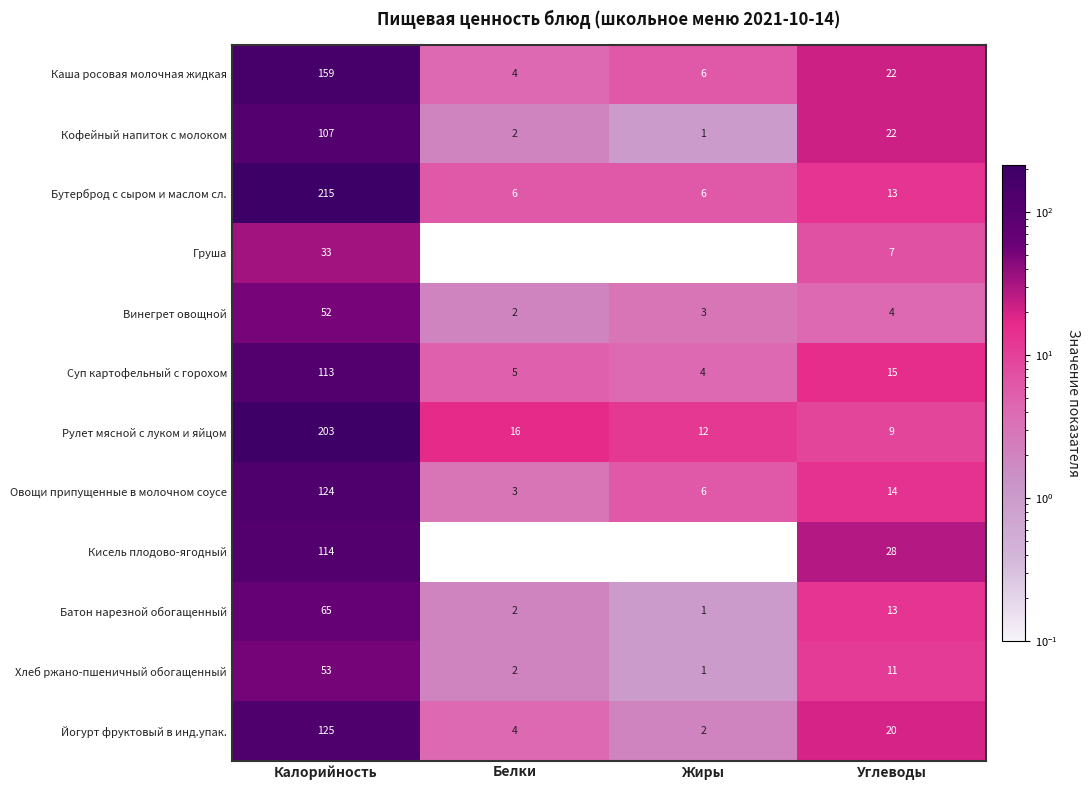

Count the number of data series in this chart.

12